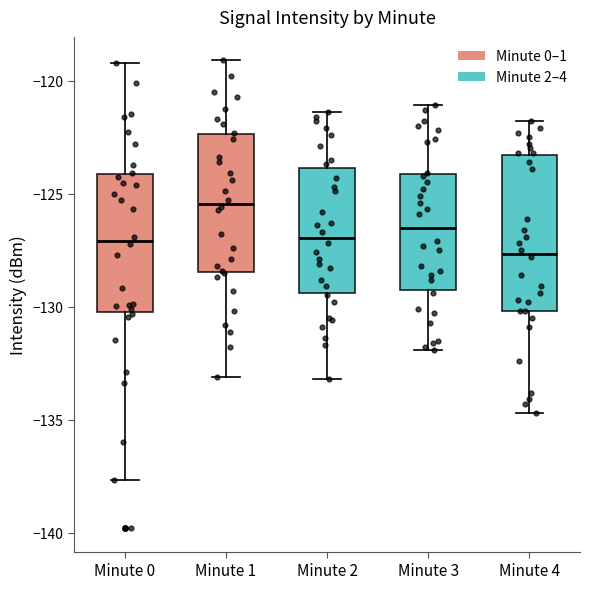

Reading left to right, transcribe this box plot: for each box, give where its median line is, the range the box spans, and where its two whiskers end, as read against the y-axis. The values are not printed on the chart, so give them approximately, as read against the axis.

Minute 0: median -127.0, box -130.0 to -124.0, whiskers -137.5 to -119.0
Minute 1: median -125.5, box -128.5 to -122.5, whiskers -133.0 to -119.0
Minute 2: median -127.0, box -129.5 to -124.0, whiskers -133.0 to -121.5
Minute 3: median -126.5, box -129.0 to -124.0, whiskers -132.0 to -121.0
Minute 4: median -127.5, box -130.0 to -123.5, whiskers -134.5 to -122.0